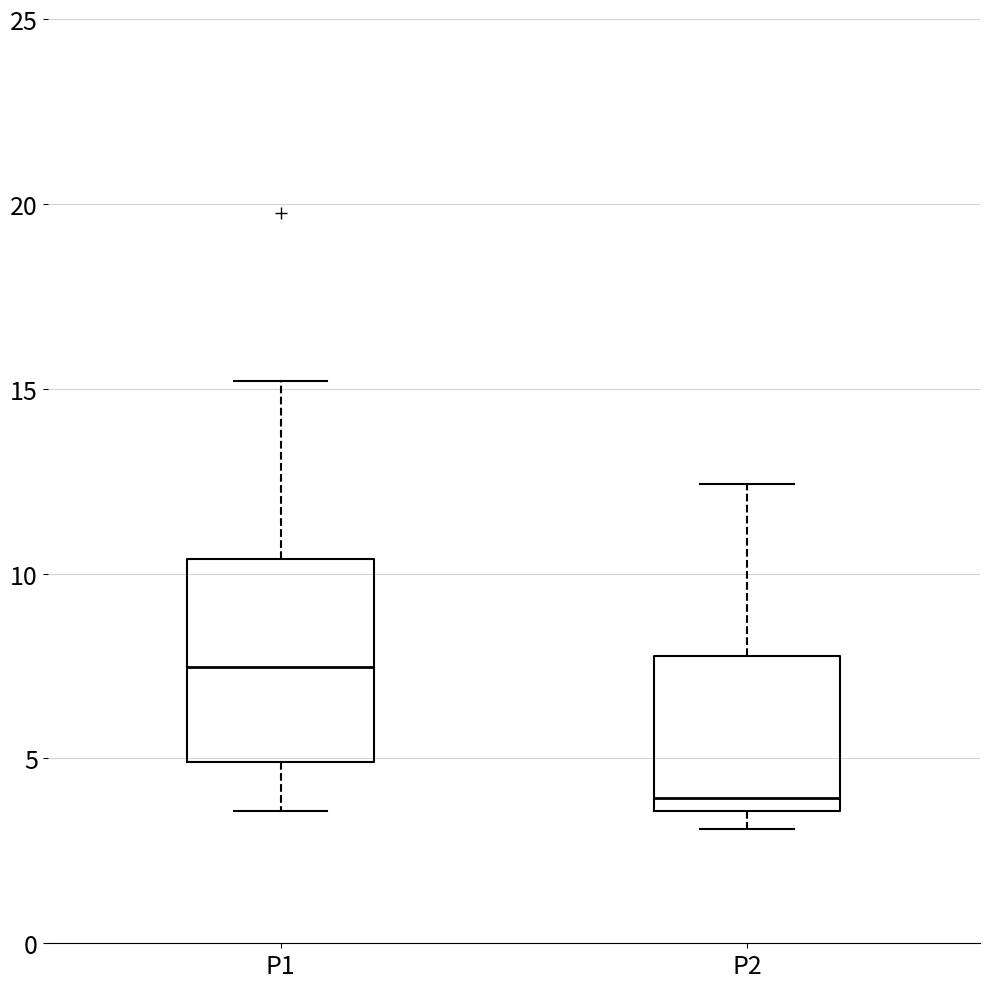

Which box is the tallest, from its lower edge to its upper edge?

P1